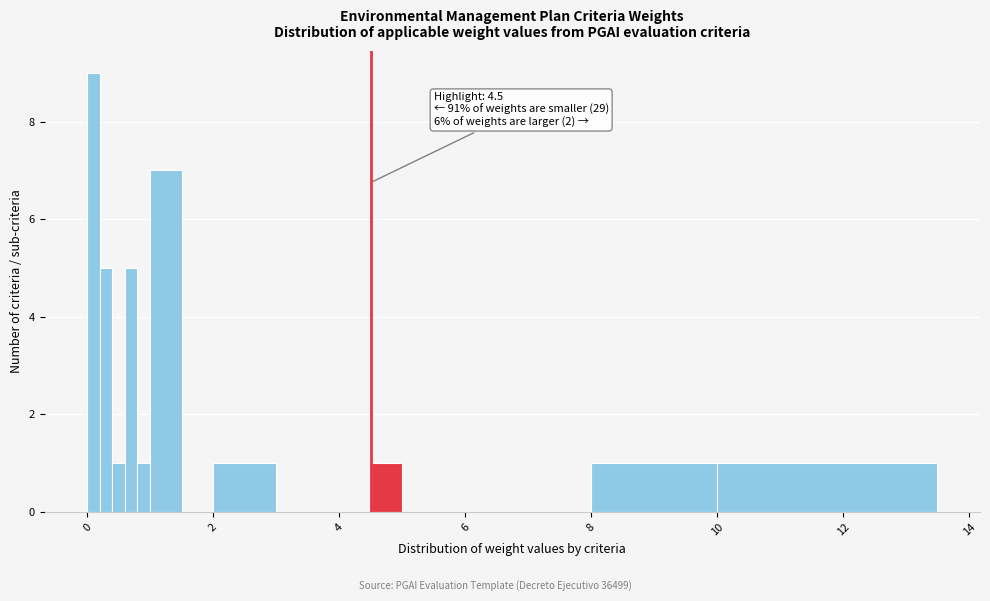

Read against the x-axis, roughly where is the centre of the tallest bar?

0.2